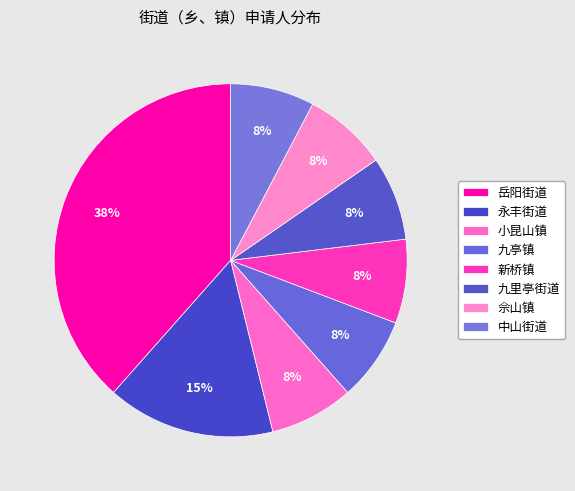

Which slice is the smallest?

小昆山镇